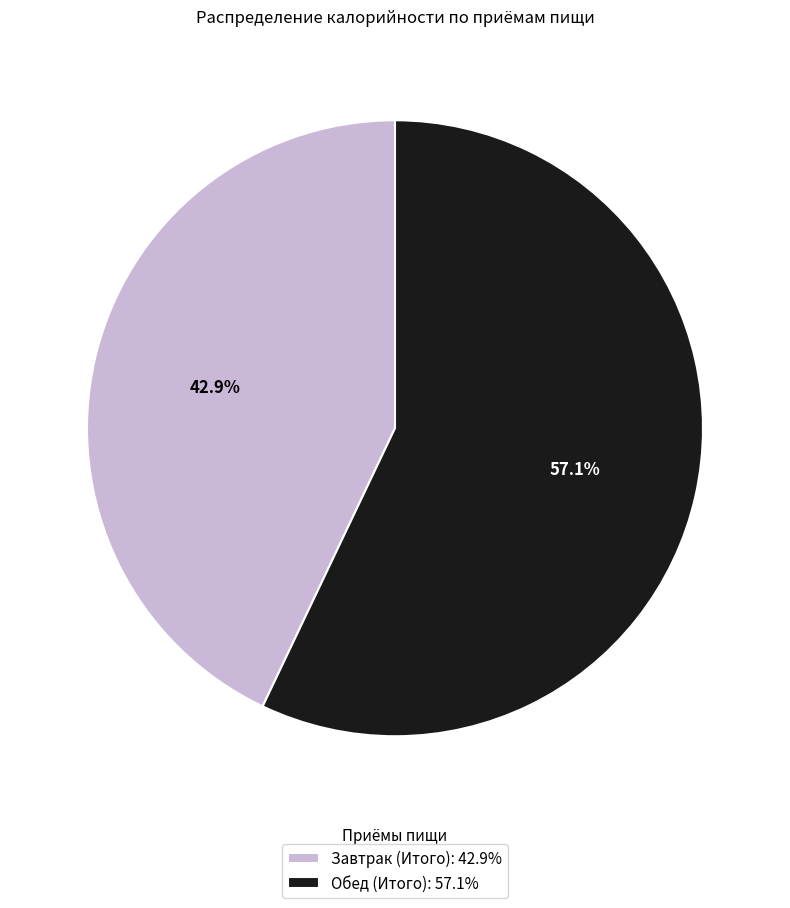

Count the number of slices in the pie.

2